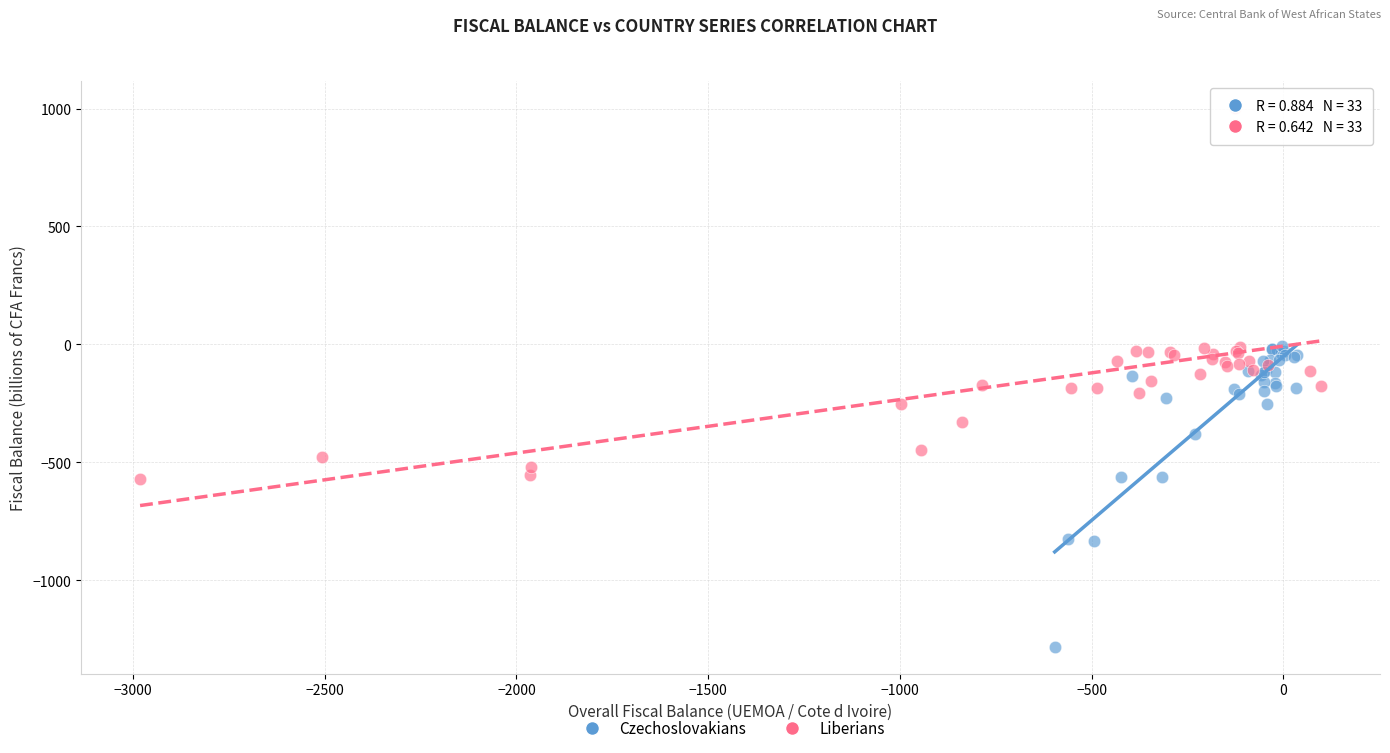

Which series has the widest spread of Y values?

Liberians